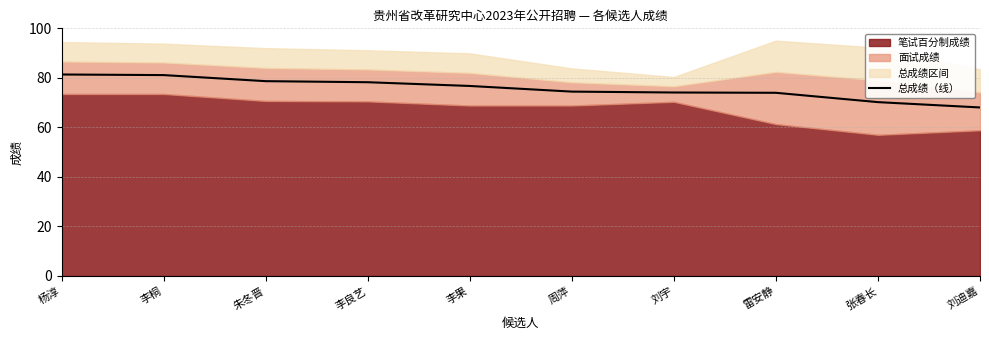

The value at 张春长 is 109.0. True or false?

False